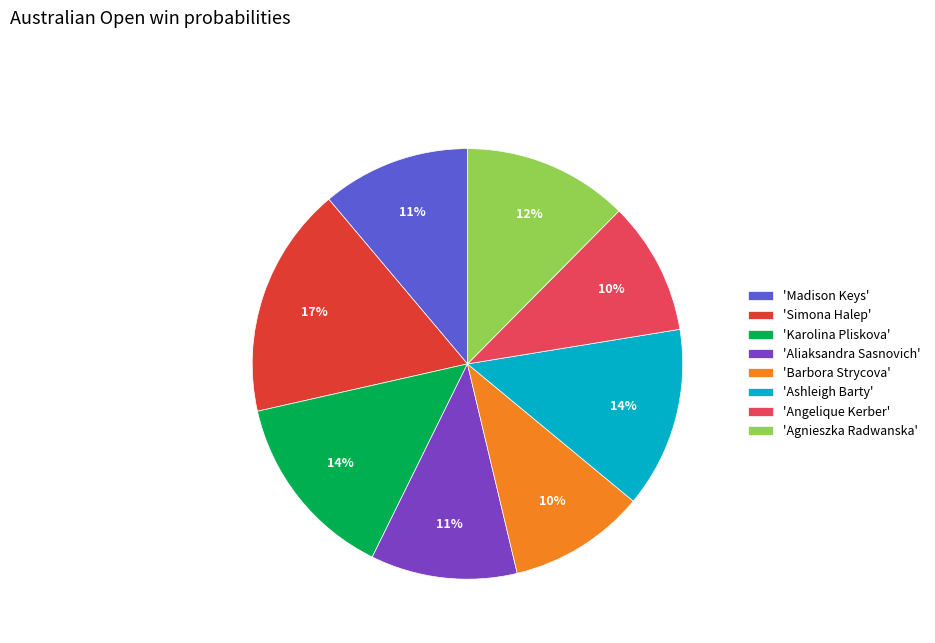

Is the sum of 'Agnieszka Radwanska' and 'Angelique Kerber' greater than half?

No